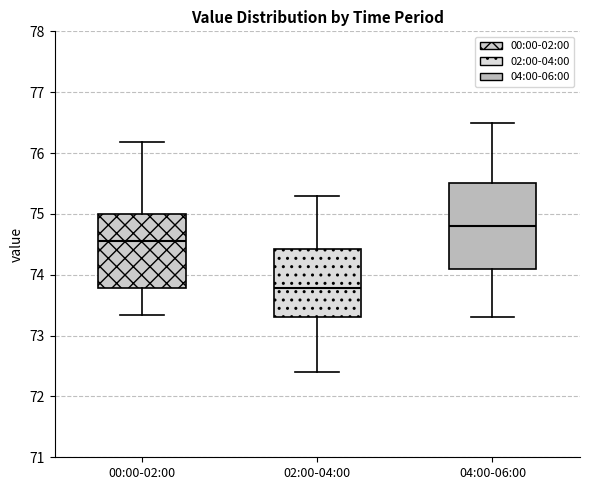

Which box has the highest median line?

04:00-06:00